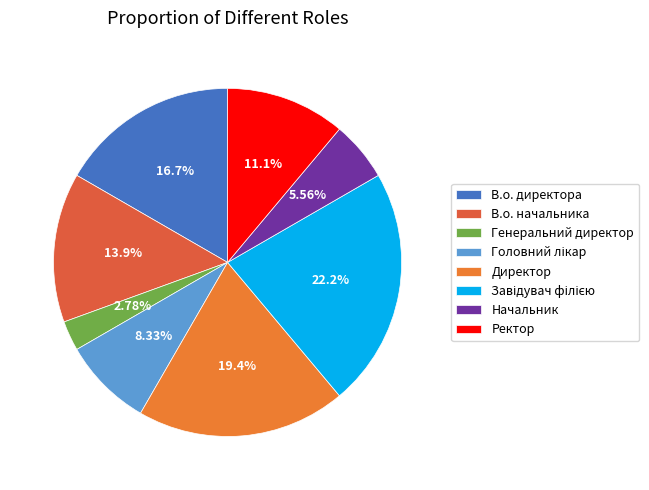

True or false: Головний лікар accounts for 16% of the total.

False